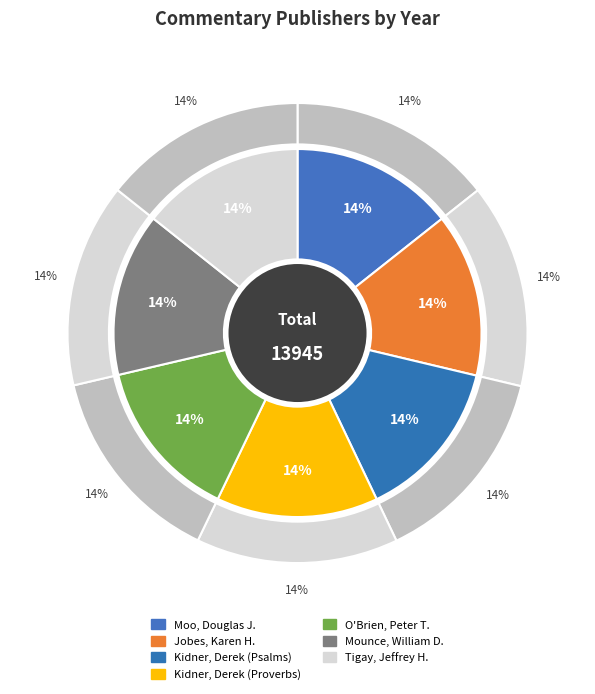

To the nearest percent, what is the combined percentage of Jobes, Karen H. and Kidner, Derek (Proverbs)?

29%